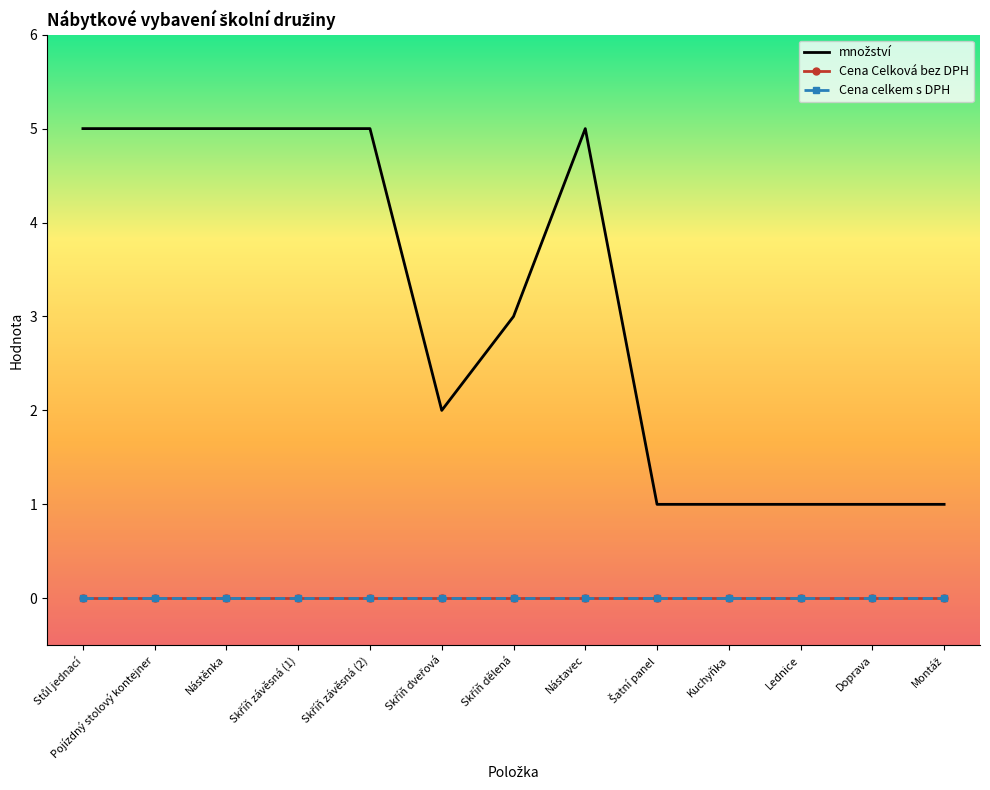

Reading left to right, extract all data points from this chart.

množství: Stůl jednací=5	Pojízdný stolový kontejner=5	Nástěnka=5	Skříň závěsná (1)=5	Skříň závěsná (2)=5	Skříň dveřová=2	Skříň dělená=3	Nástavec=5	Šatní panel=1	Kuchyňka=1	Lednice=1	Doprava=1	Montáž=1
Cena Celková bez DPH: Stůl jednací=0	Pojízdný stolový kontejner=0	Nástěnka=0	Skříň závěsná (1)=0	Skříň závěsná (2)=0	Skříň dveřová=0	Skříň dělená=0	Nástavec=0	Šatní panel=0	Kuchyňka=0	Lednice=0	Doprava=0	Montáž=0
Cena celkem s DPH: Stůl jednací=0	Pojízdný stolový kontejner=0	Nástěnka=0	Skříň závěsná (1)=0	Skříň závěsná (2)=0	Skříň dveřová=0	Skříň dělená=0	Nástavec=0	Šatní panel=0	Kuchyňka=0	Lednice=0	Doprava=0	Montáž=0